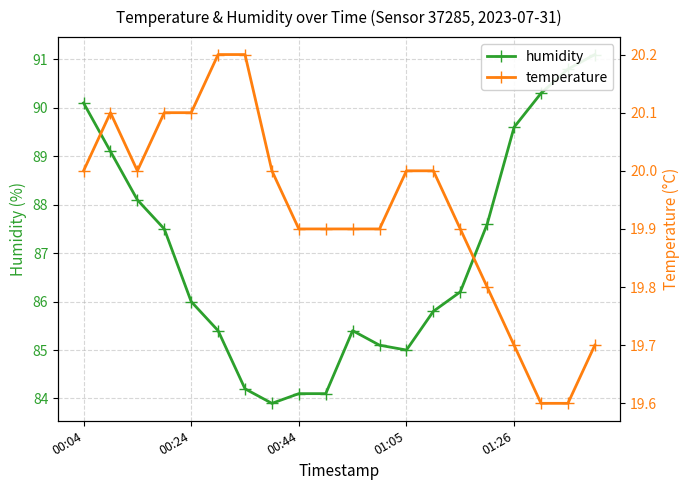

What is the difference between the highest and lowest values at 5?

65.2